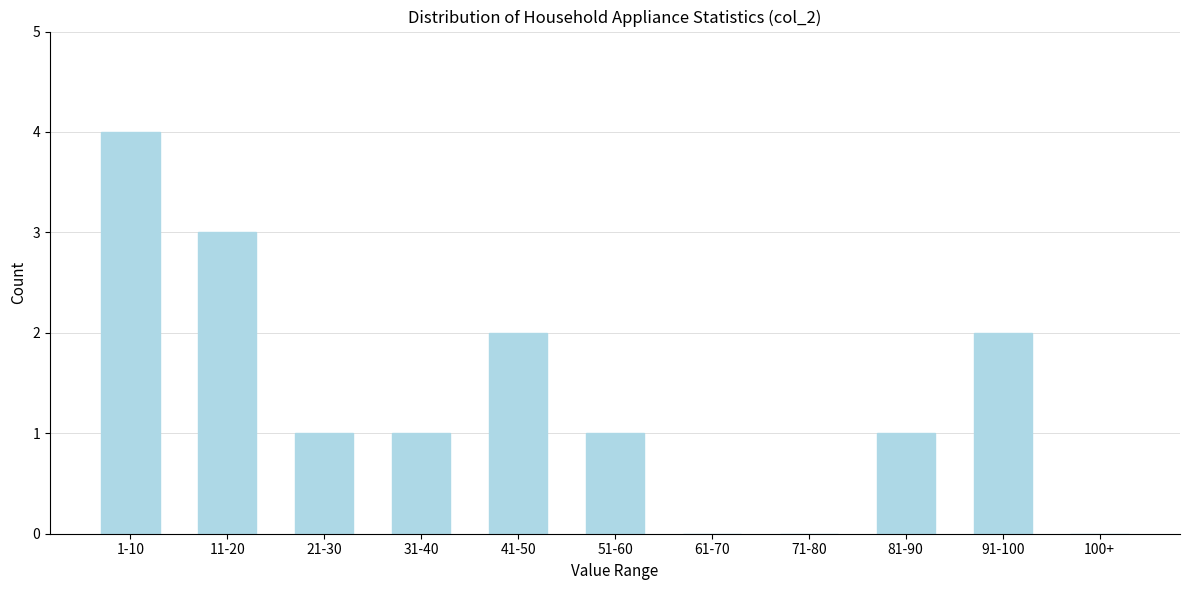

Reading left to right, extract all data points from this chart.

1-10=4	11-20=3	21-30=1	31-40=1	41-50=2	51-60=1	61-70=0	71-80=0	81-90=1	91-100=2	100+=0